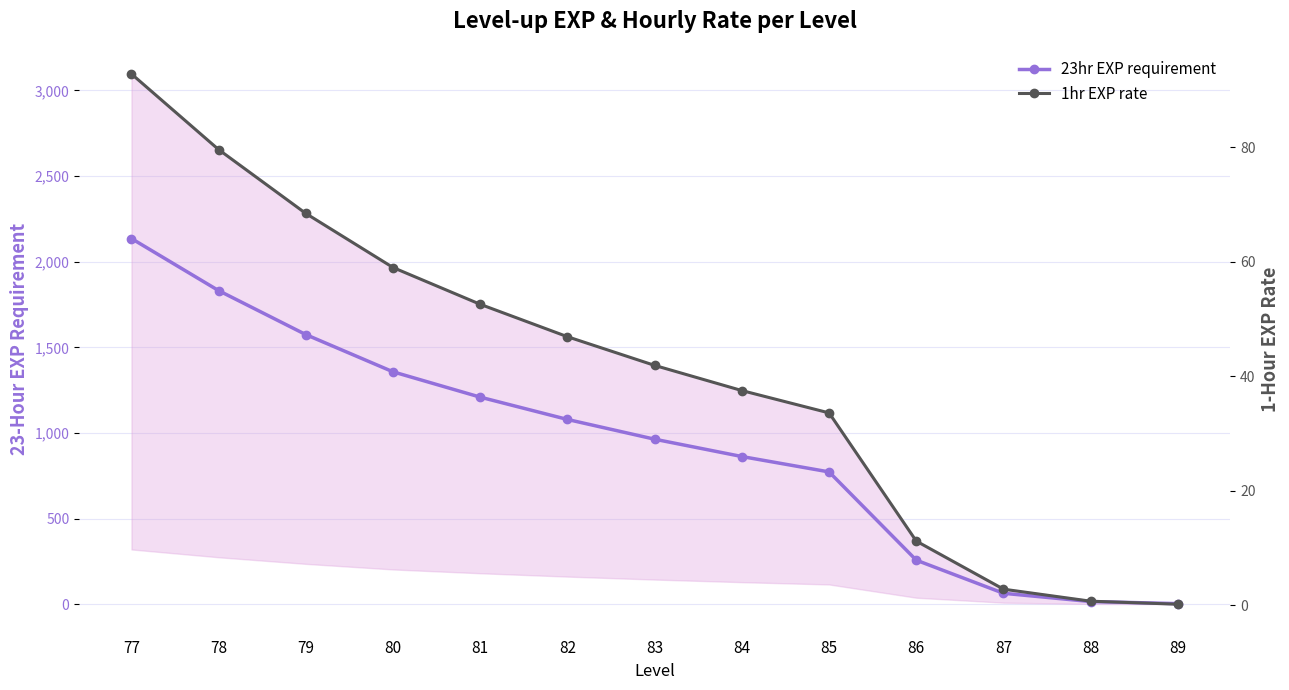

Which series has the largest range (max minus min)?

23hr EXP requirement